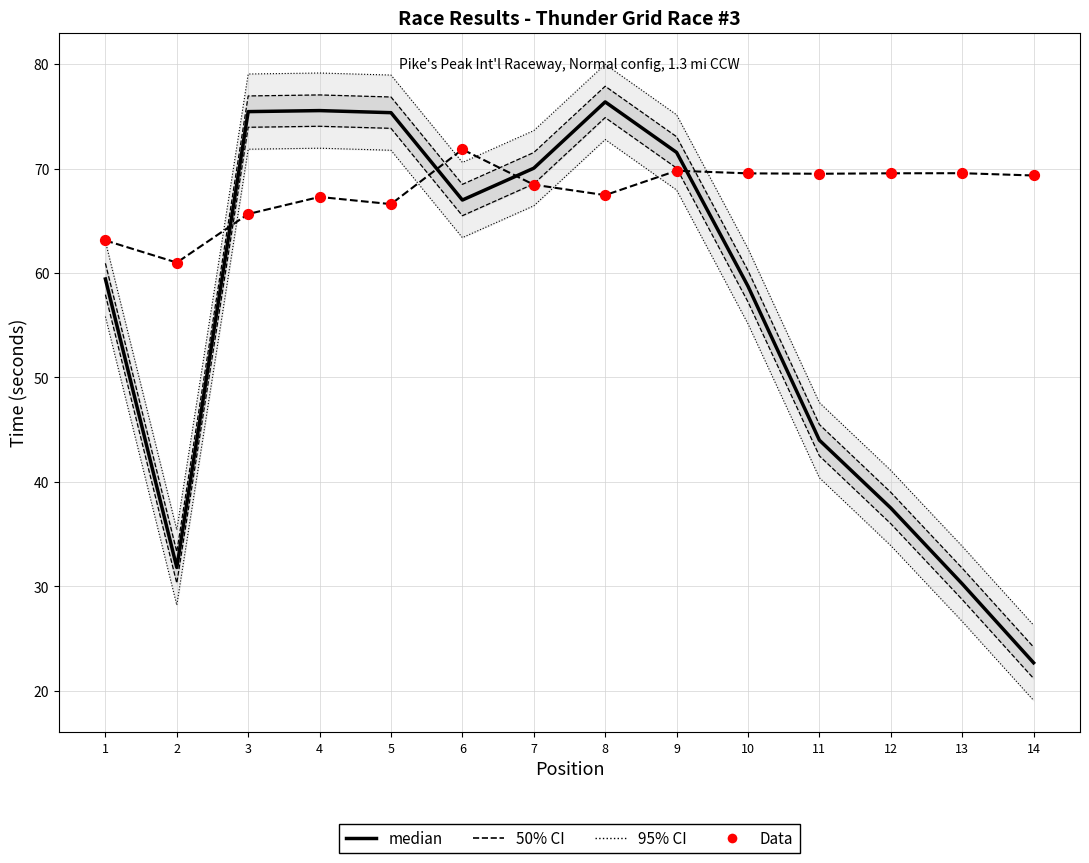

Is the value of Data at 5 greater than the value of Total Time (÷10) at 8?

No